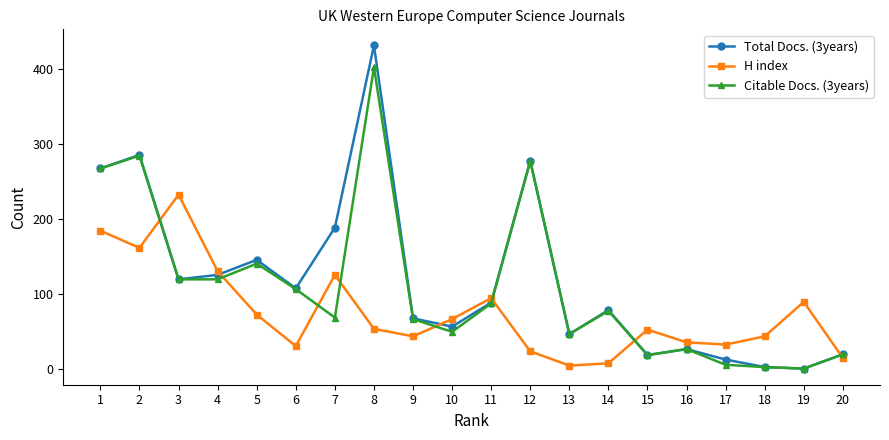

Is it true that Citable Docs. (3years) equals 18 at 15?

True